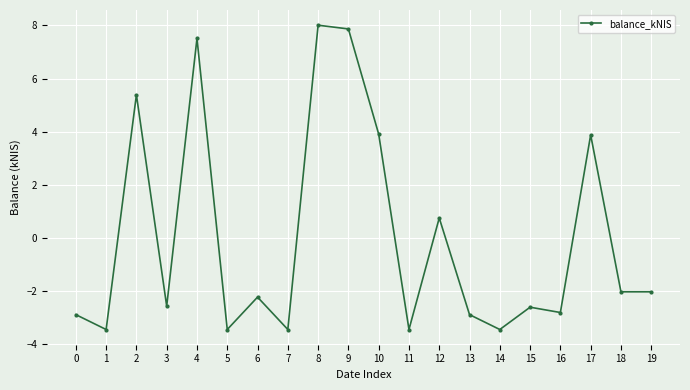

Reading right to left, list all the values displayed in this chart.

-2.0	-2.0	3.9	-2.8	-2.6	-3.5	-2.9	0.7	-3.5	3.9	7.9	8.0	-3.5	-2.2	-3.5	7.5	-2.6	5.4	-3.5	-2.9